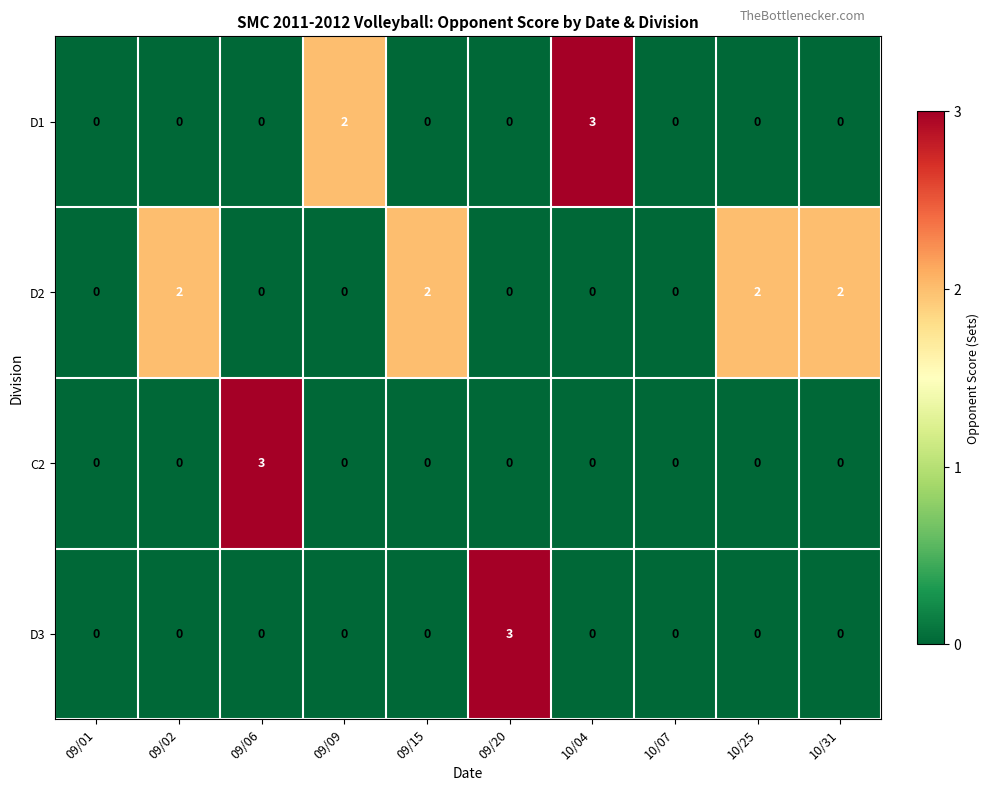

The value of D1 at 10/25 is 0. True or false?

True